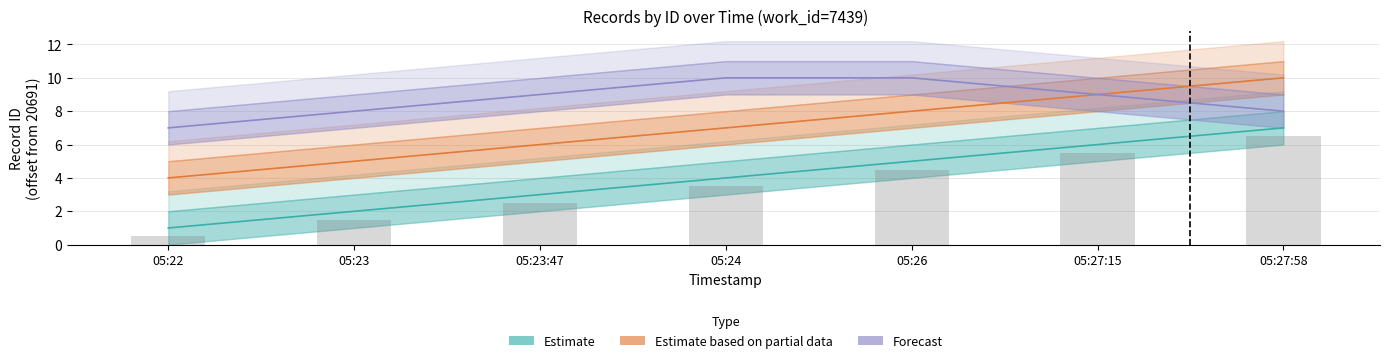

Reading left to right, what are all the values shown in this chart?

Estimate: 1	2	3	4	5	6	7
Estimate based on partial data: 4	5	6	7	8	9	10
Forecast: 7	8	9	10	10	9	8